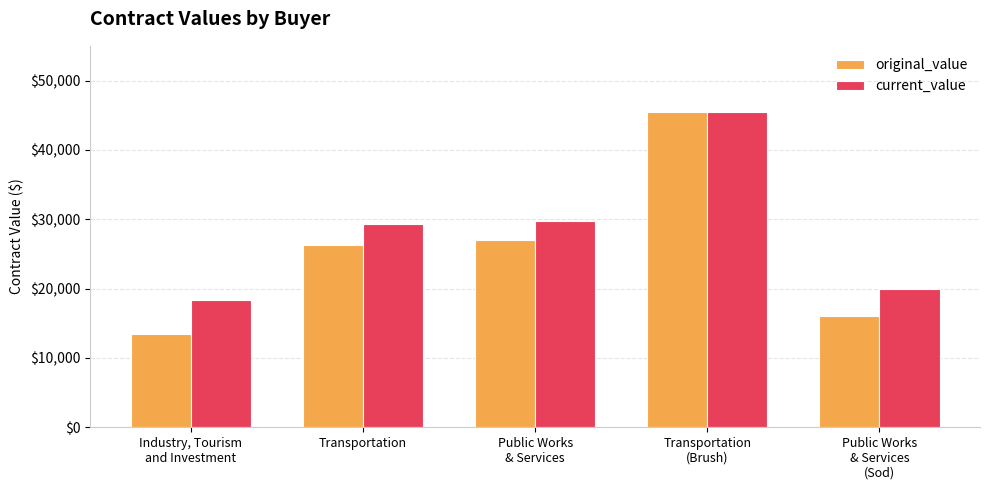

What are all the series names shown in the legend?

original_value, current_value